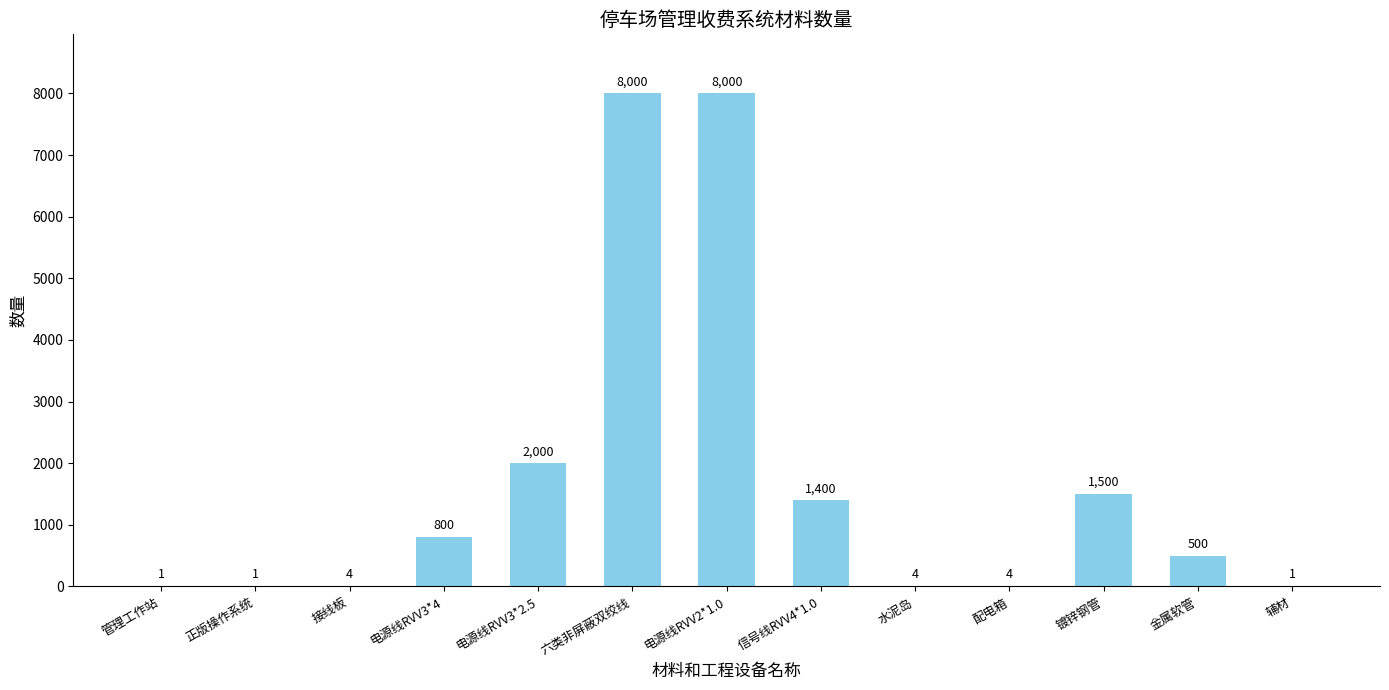

Between 电源线RVV2*1.0 and 金属软管, which is larger?

电源线RVV2*1.0